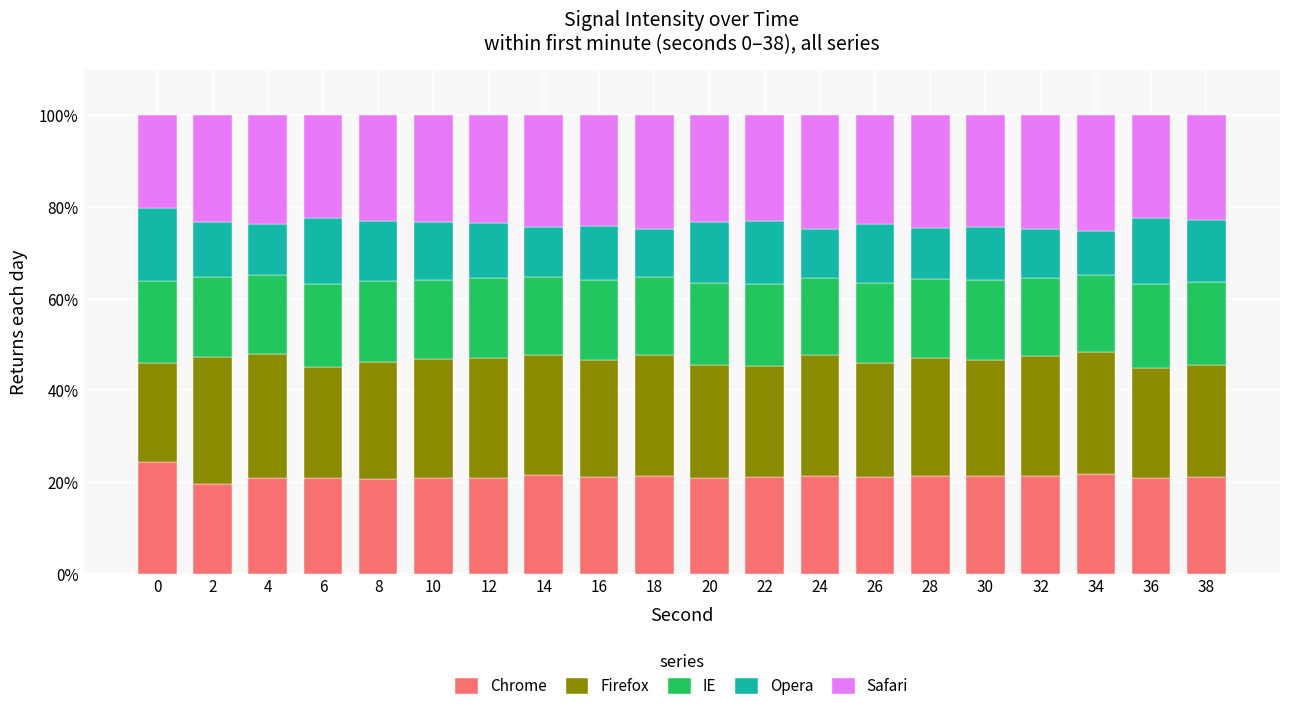

Is it true that Chrome equals 10.0 at 20?

False